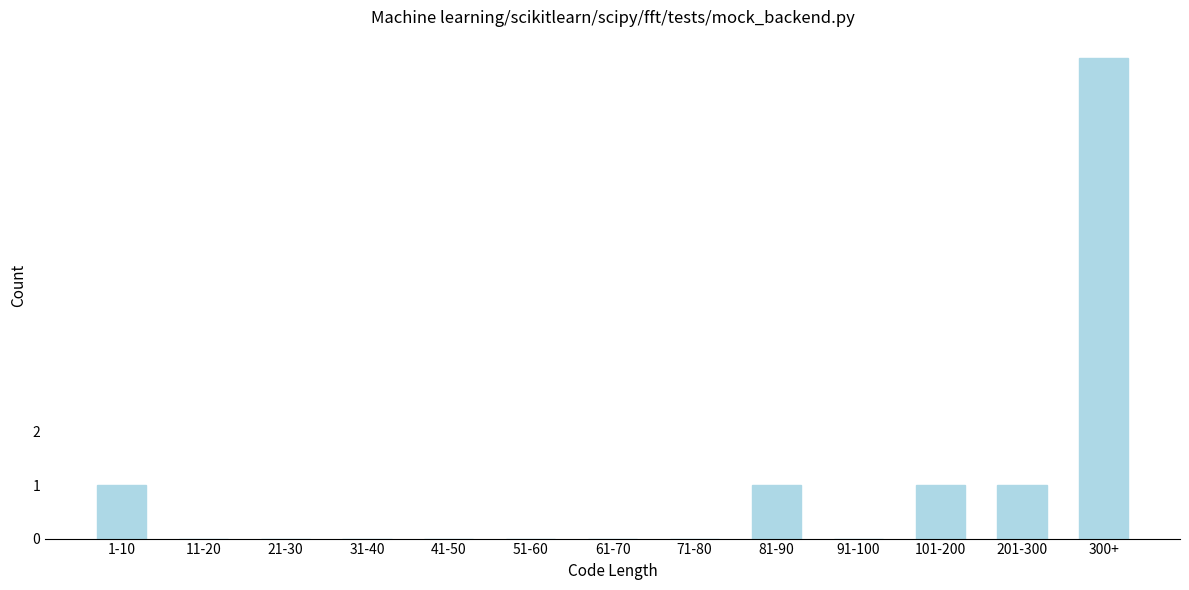

Reading right to left, extract all data points from this chart.

300+=9	201-300=1	101-200=1	91-100=0	81-90=1	71-80=0	61-70=0	51-60=0	41-50=0	31-40=0	21-30=0	11-20=0	1-10=1